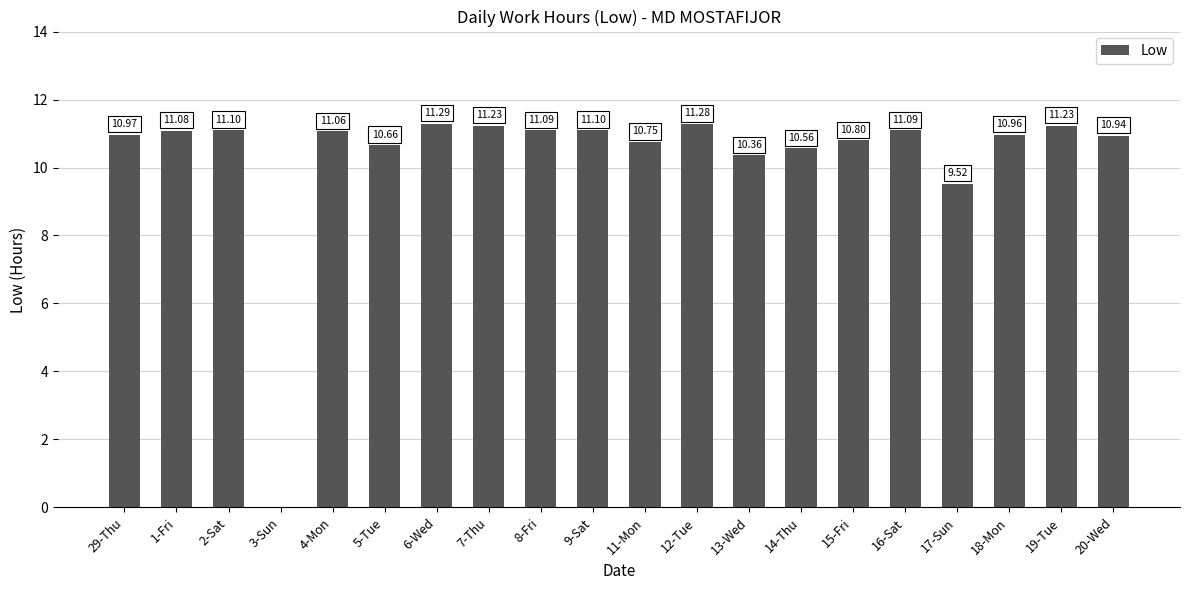

What is the change in value from 19-Tue to 20-Wed?

-0.3